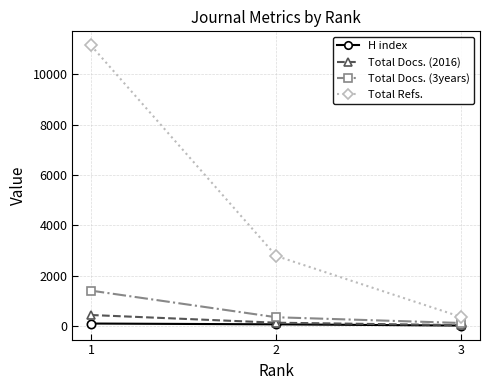

True or false: Total Refs. has a value of 2779 at 2.

True